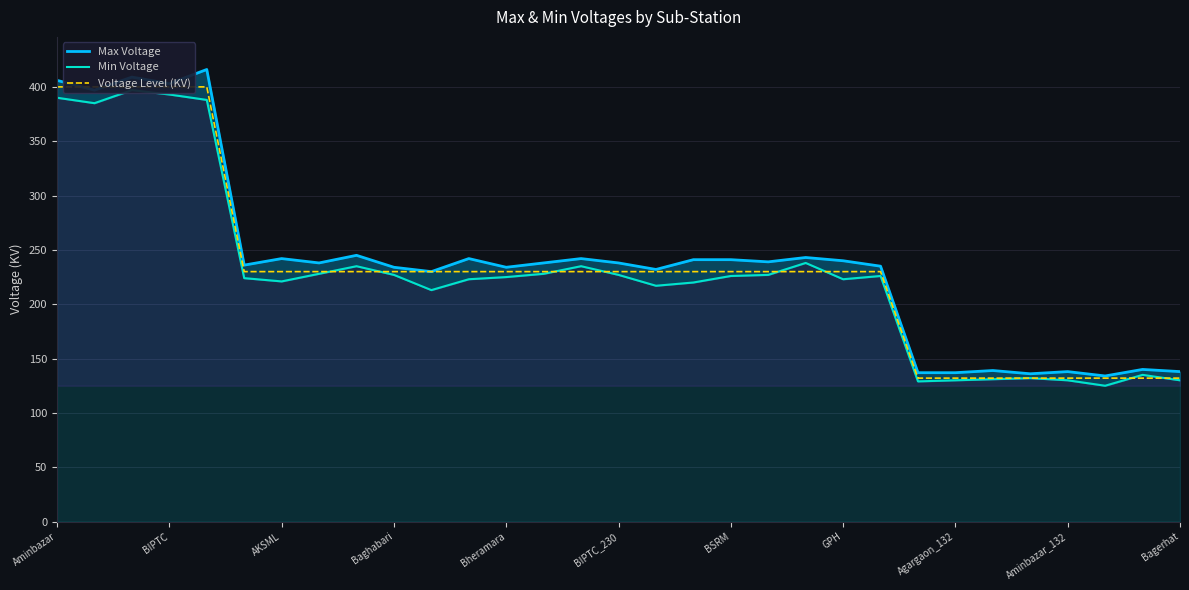

At which label does Max Voltage first exceed 238?

Aminbazar